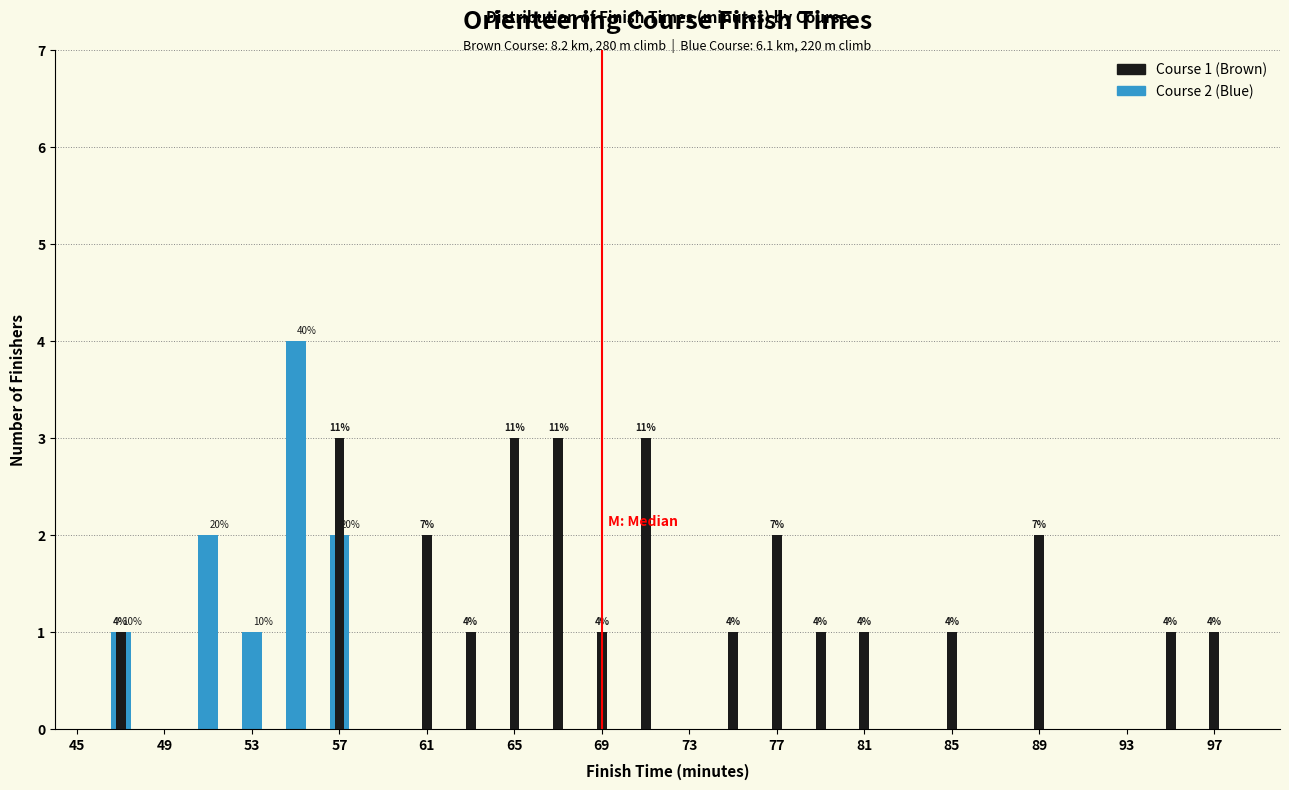

What are all the series names shown in the legend?

Course 2 (Blue), Course 1 (Brown)